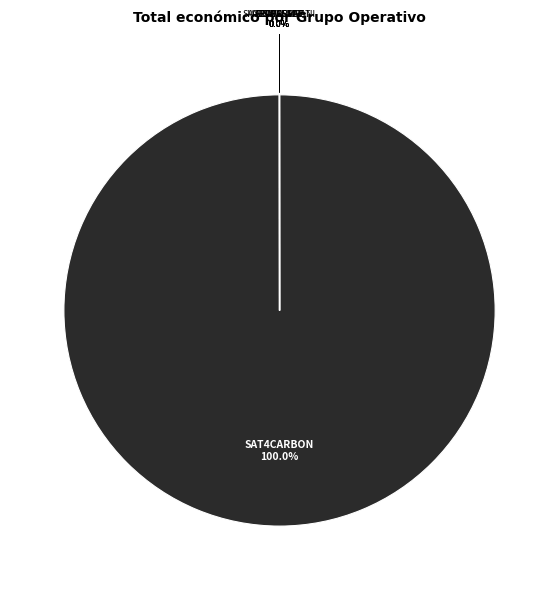

Which slice is the smallest?

SECUESVAC